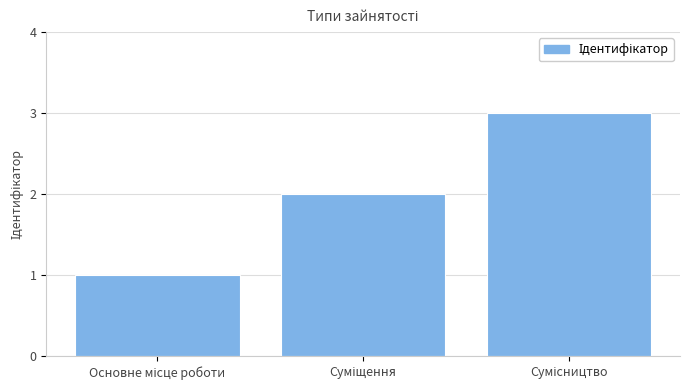

What is the maximum value shown in the chart?

3